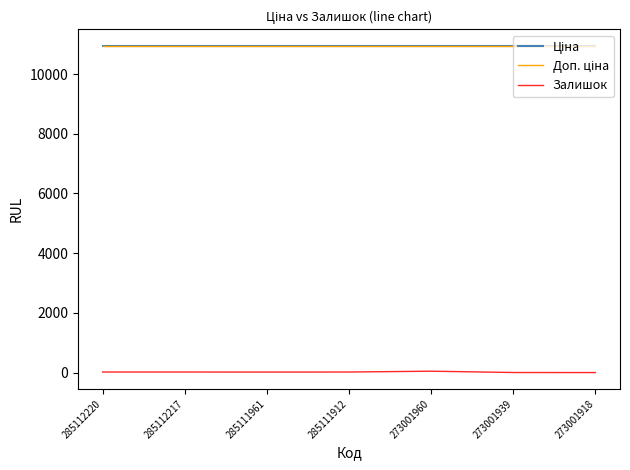

Rank the categories by Ціна value from highest to lowest.

285112220, 285112217, 285111961, 285111912, 273001960, 273001939, 273001918